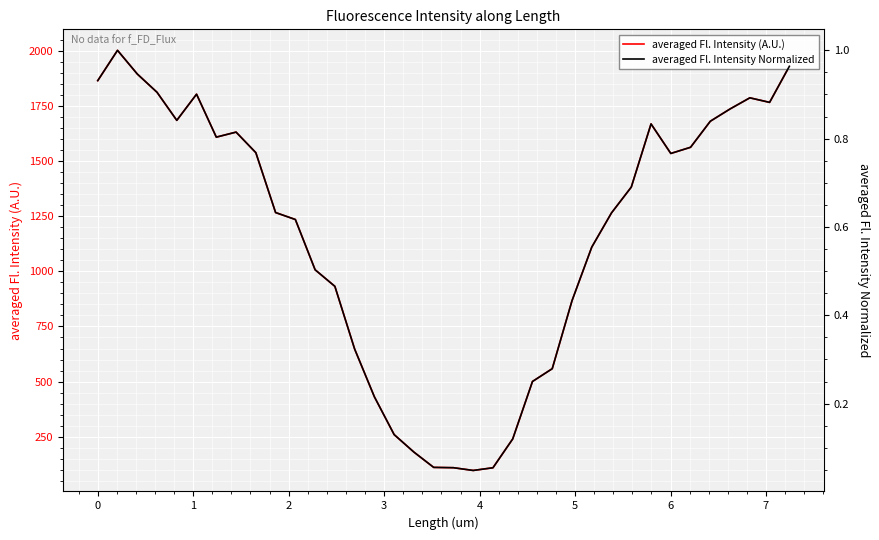

Does the chart display data point markers on the line(s)?

No